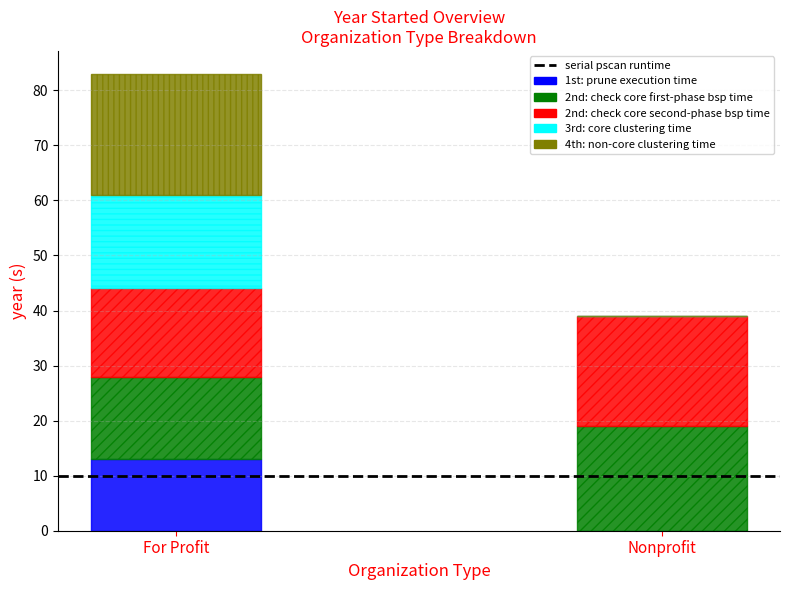

At which category is the sum across all series the highest?

For Profit